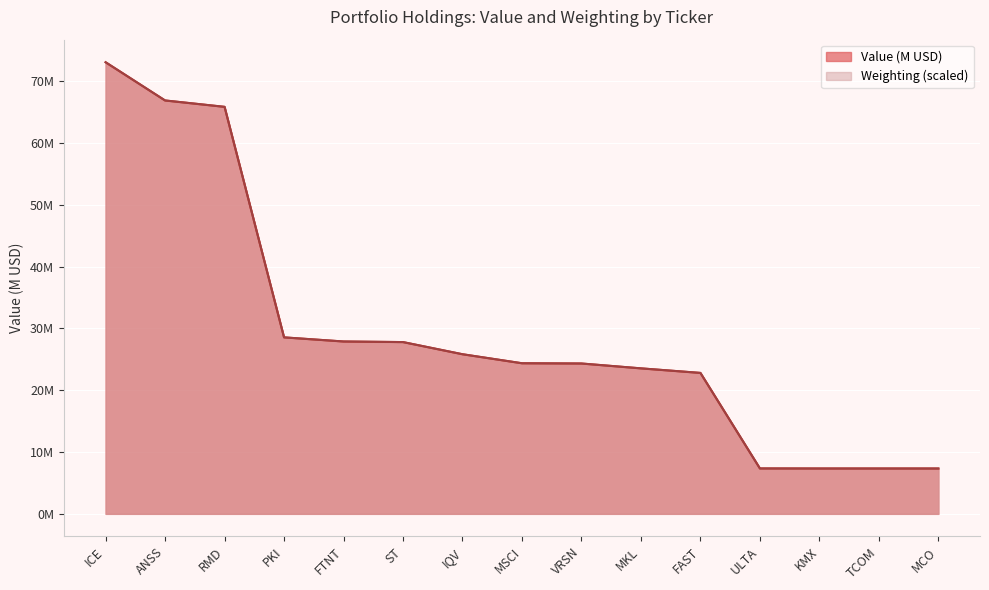

True or false: Weighting and Value (M) cross at least once.

True